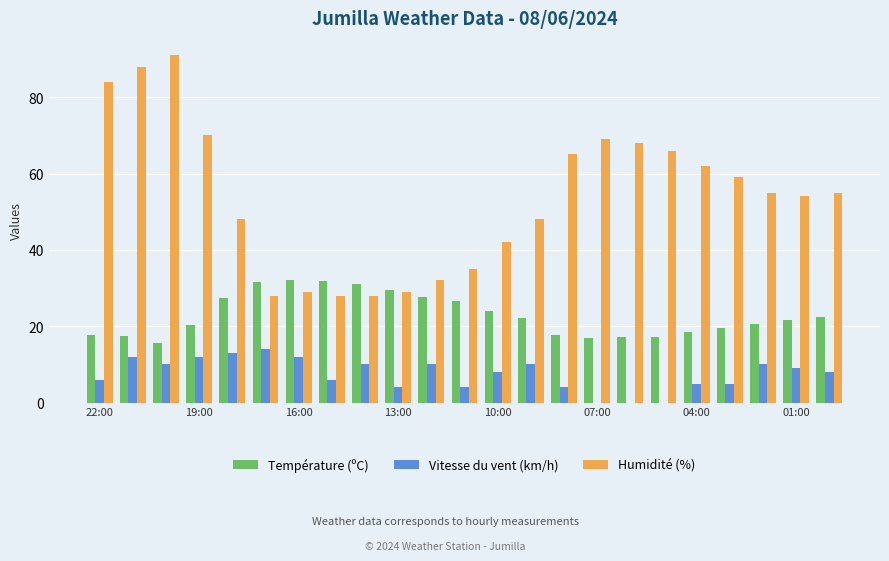

Which series has the largest total across all categories?

Humidité (%)